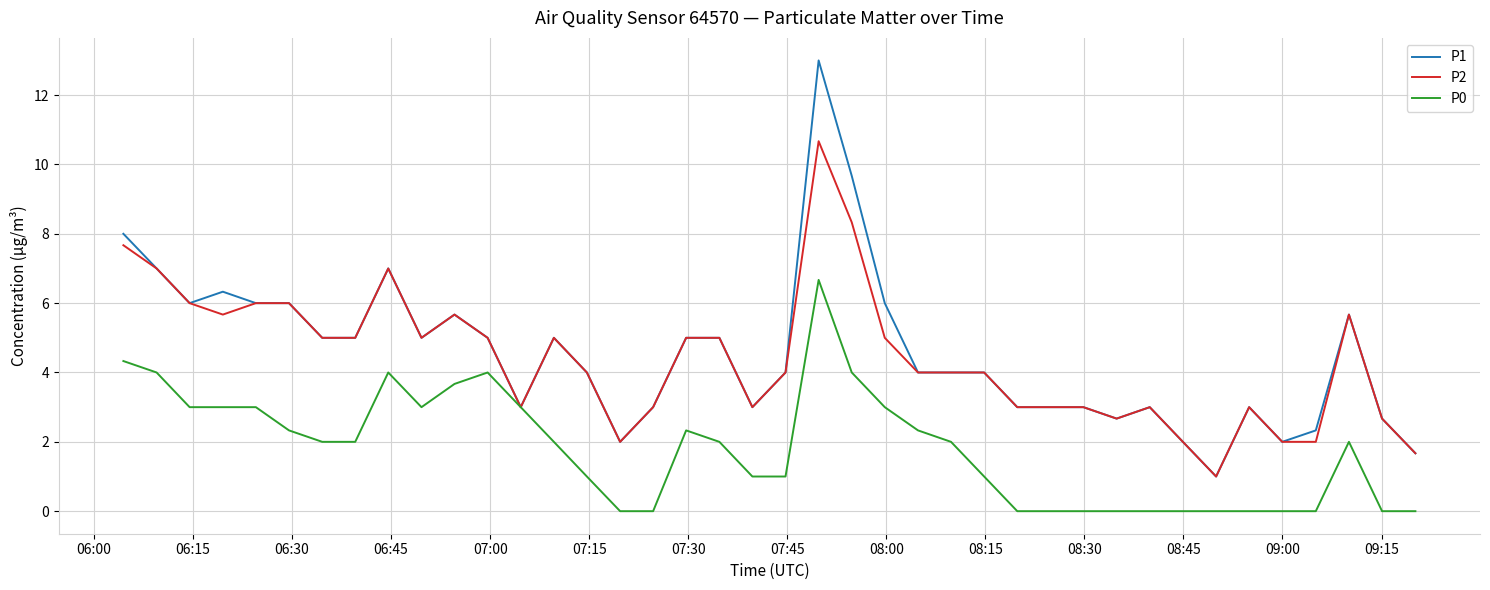

Rank the series by their maximum value, from lowest to highest.

P0, P2, P1